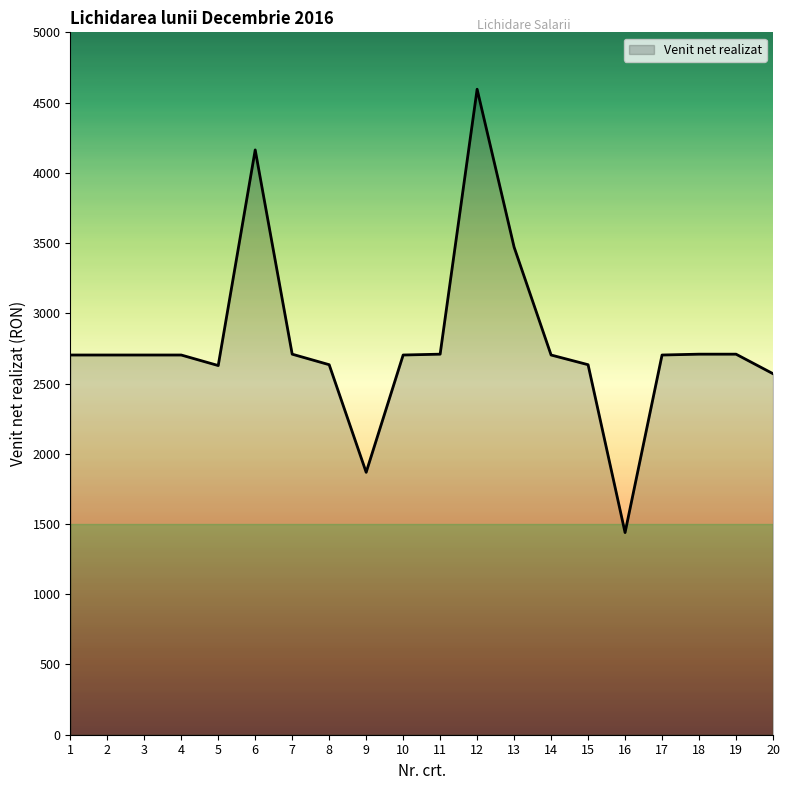

Count the number of categories in the chart.

20